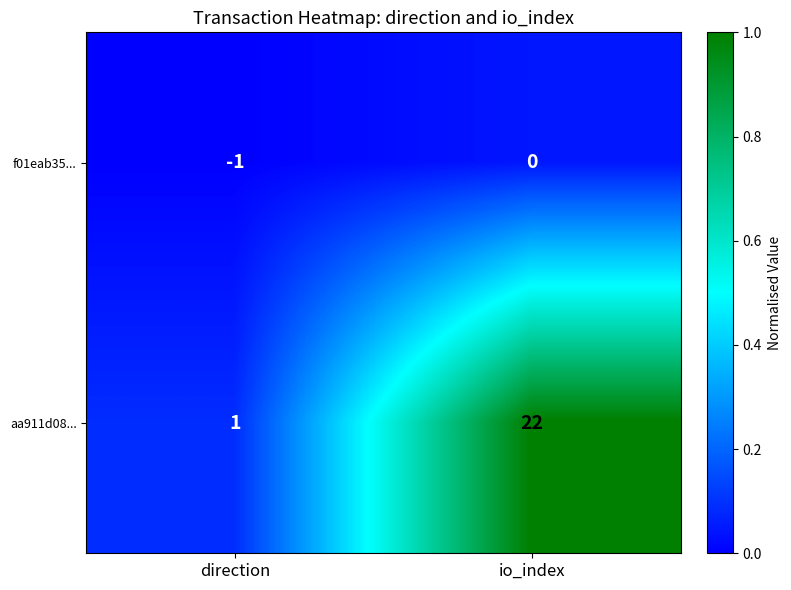

Is it true that aa911d08... equals 1 at direction?

True